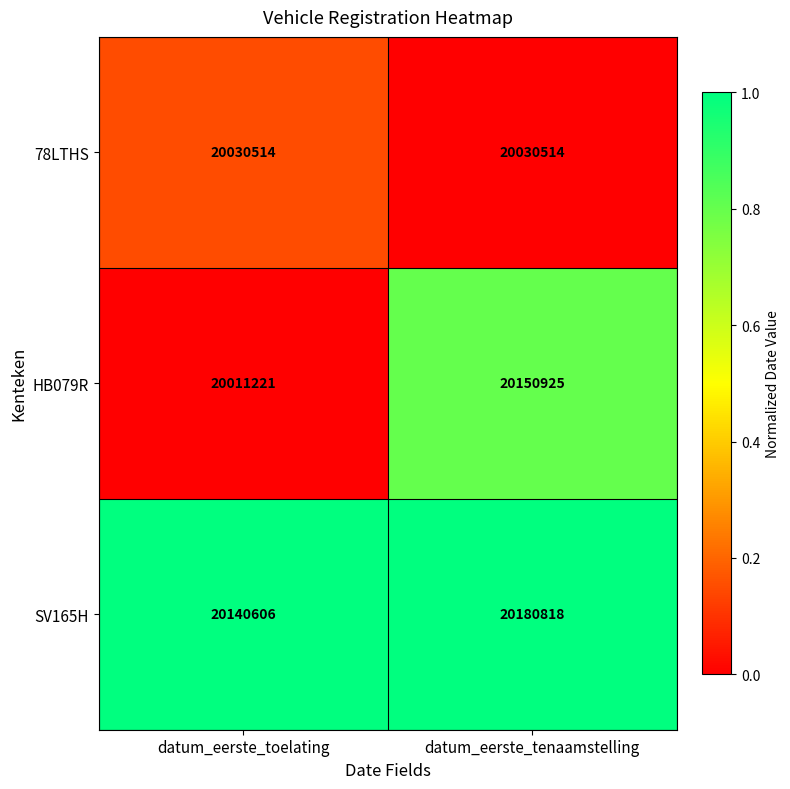

Which series changed the most between datum_eerste_toelating and datum_eerste_tenaamstelling?

HB079R